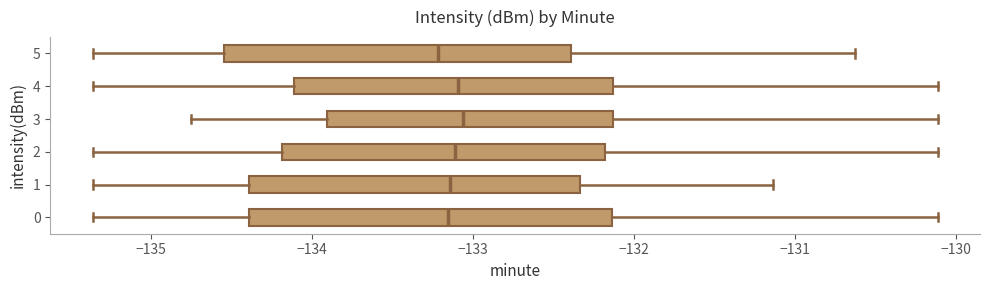

Reading bottom to top, transcribe this box plot: for each box, give where its median line is, the range the box spans, and where its two whiskers end, as read against the x-axis. The values are not printed on the chart, so give them approximately, as read against the axis.

0: median -133.2, box -134.4 to -132.1, whiskers -135.4 to -130.1
1: median -133.1, box -134.4 to -132.3, whiskers -135.4 to -131.1
2: median -133.1, box -134.2 to -132.2, whiskers -135.4 to -130.1
3: median -133.1, box -133.9 to -132.1, whiskers -134.8 to -130.1
4: median -133.1, box -134.1 to -132.1, whiskers -135.4 to -130.1
5: median -133.2, box -134.5 to -132.4, whiskers -135.4 to -130.6